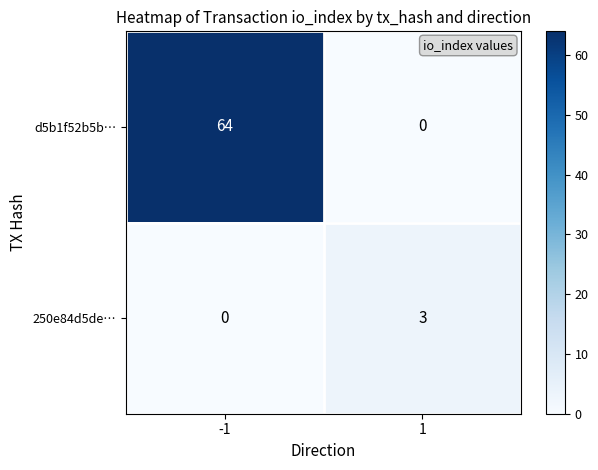

Which series has the widest spread of values?

d5b1f52b5b…